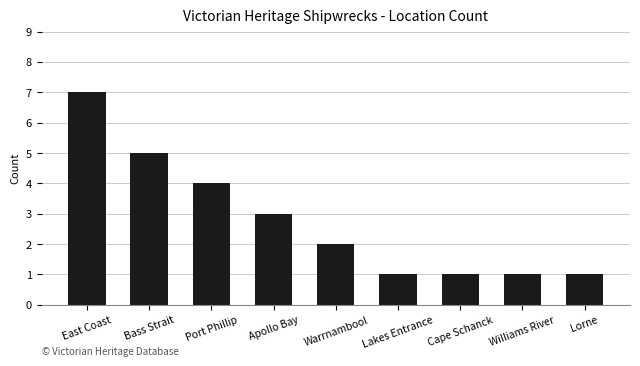

What is the label of the 6th bar from the left?

Lakes Entrance